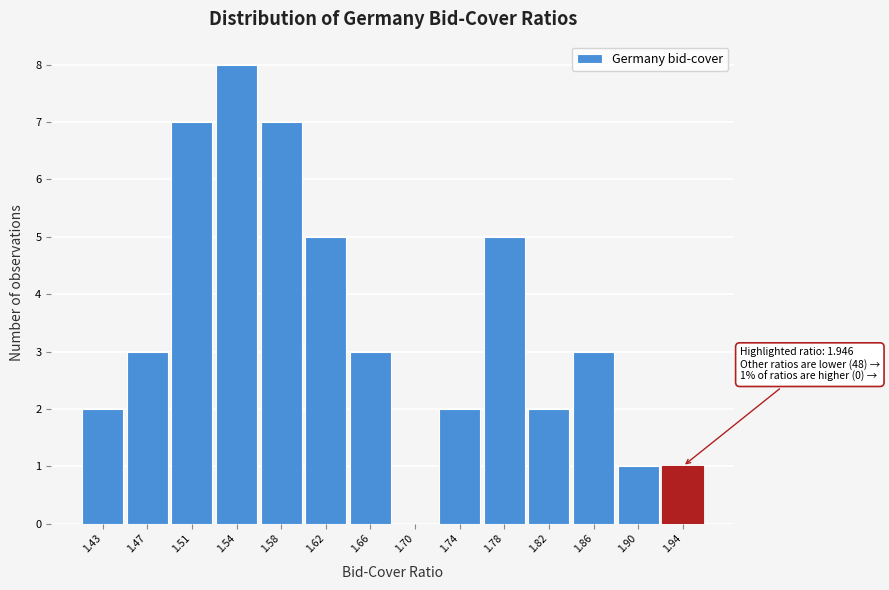

Over which range of the x-axis is the bar tallest?

1.525 to 1.565